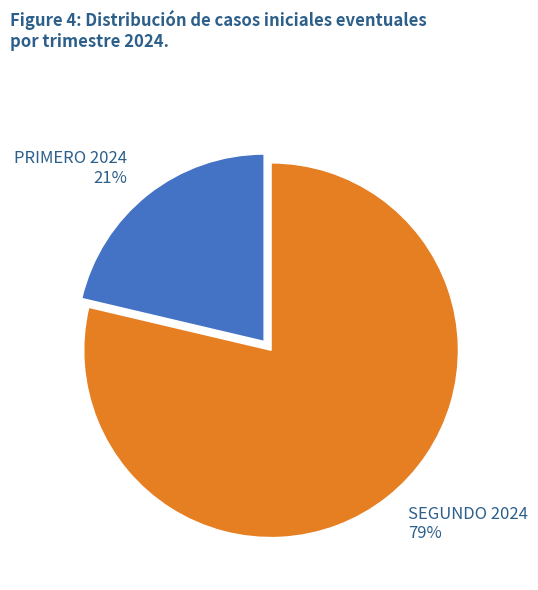

Is it true that PRIMERO 2024 is 27% of the pie?

False